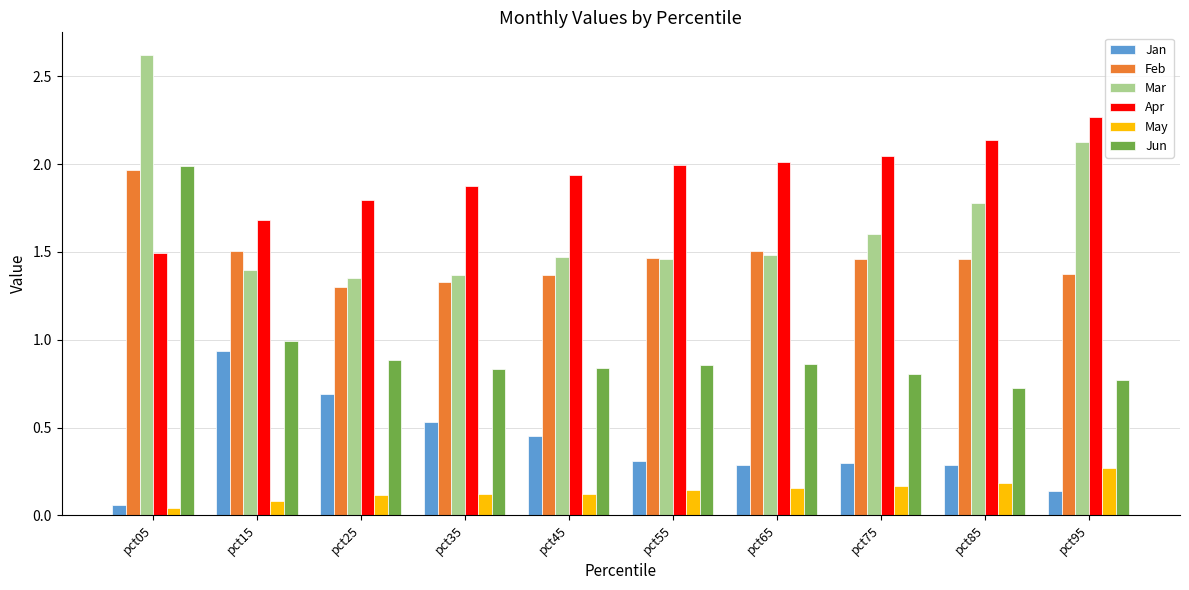

How many categories are shown in the chart?

10